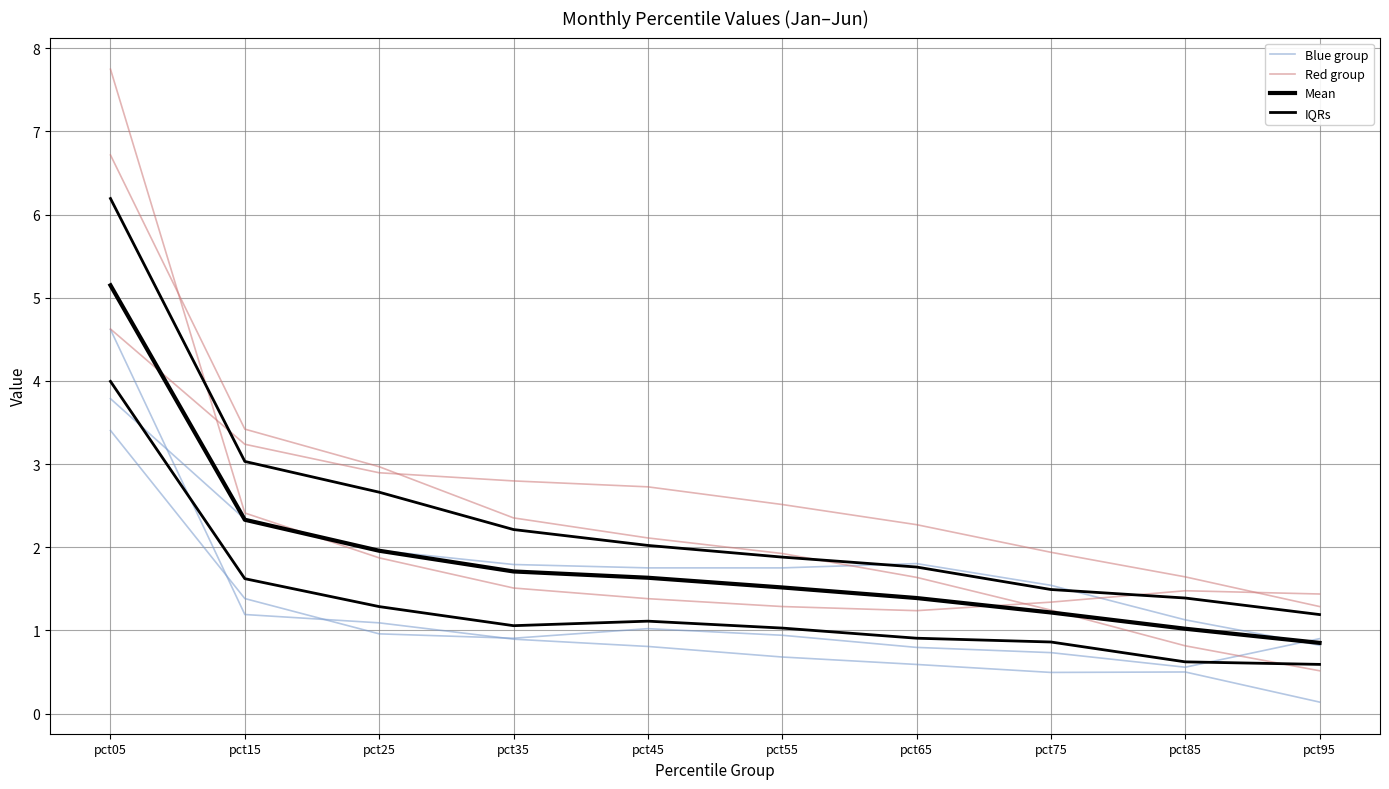

Which series ends up on top after the final intersection of Red group and Mean?

Red group